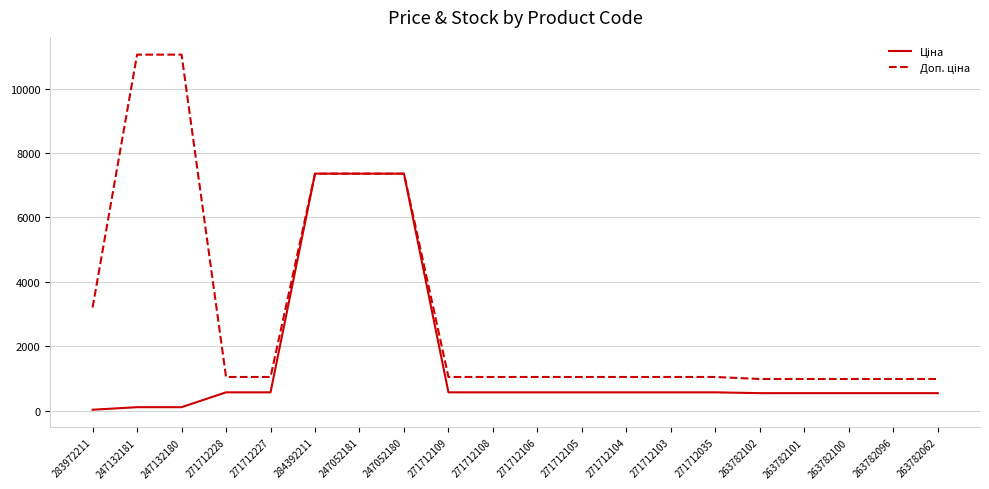

What is the total value across all series at 271712108?

1619.6